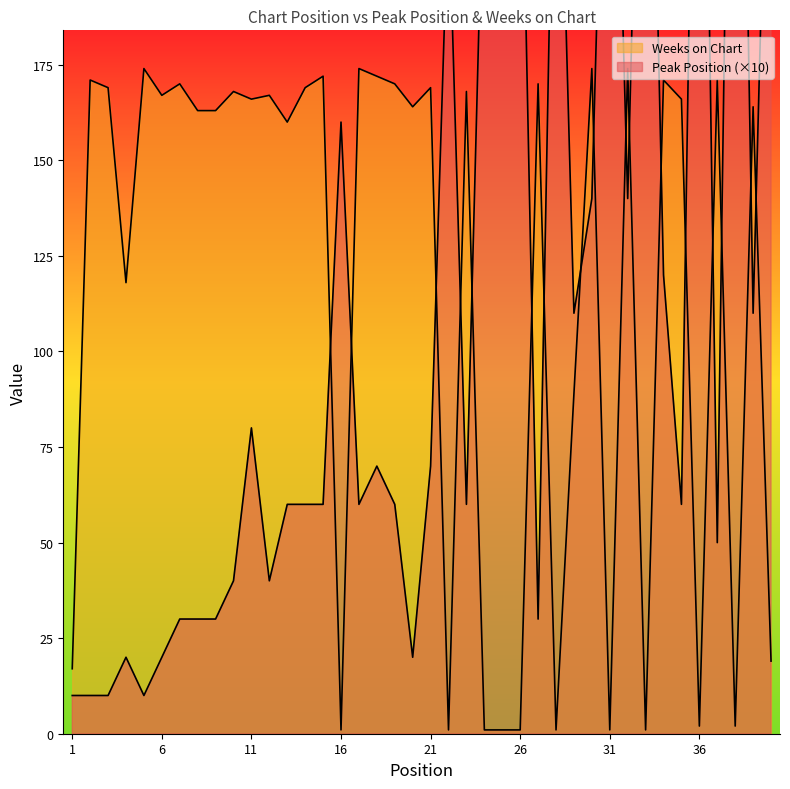

How many data points does each series have?

40